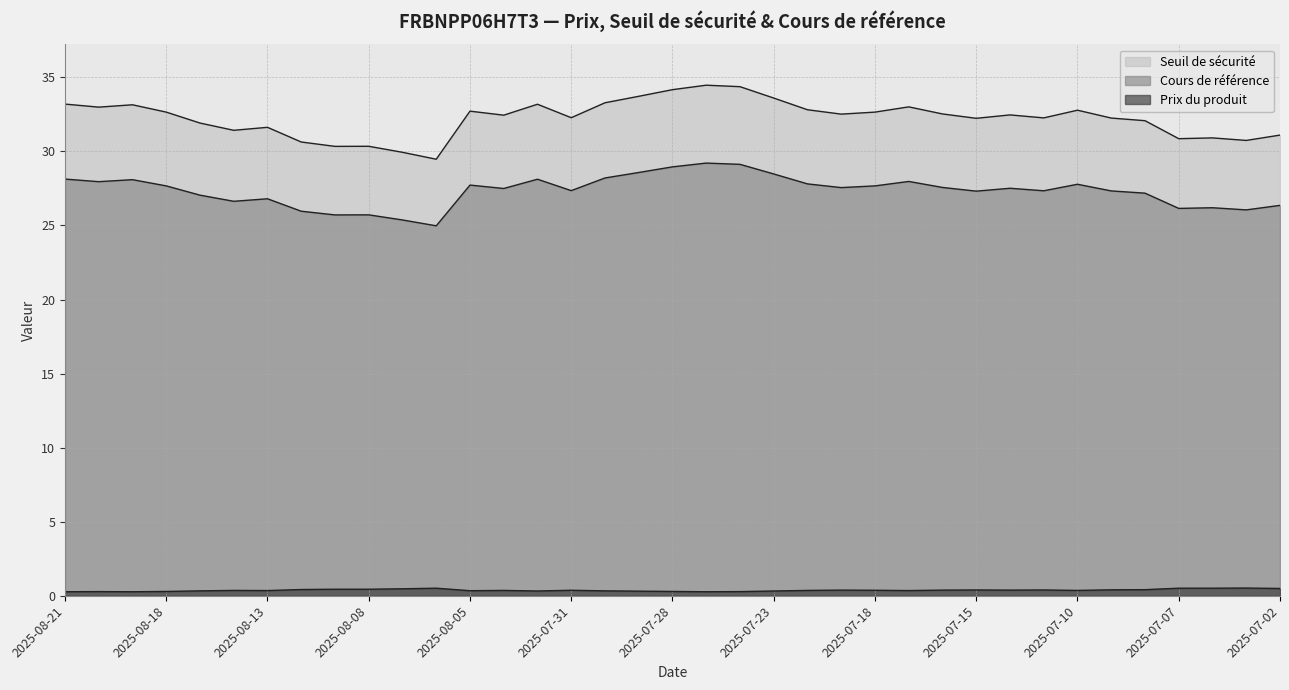

List the series in order of their overall mean, highest first.

Seuil de sécurité, Cours de référence, Prix du produit